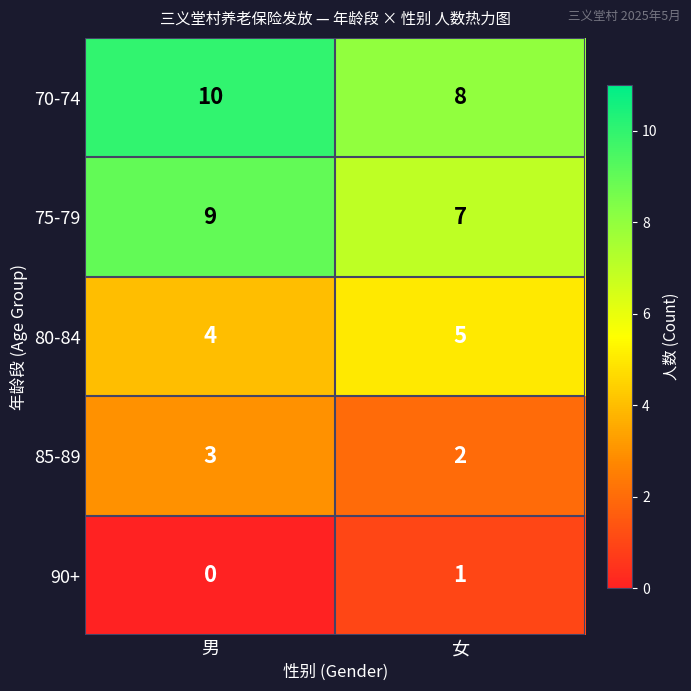

Which series has the largest total across all categories?

70-74